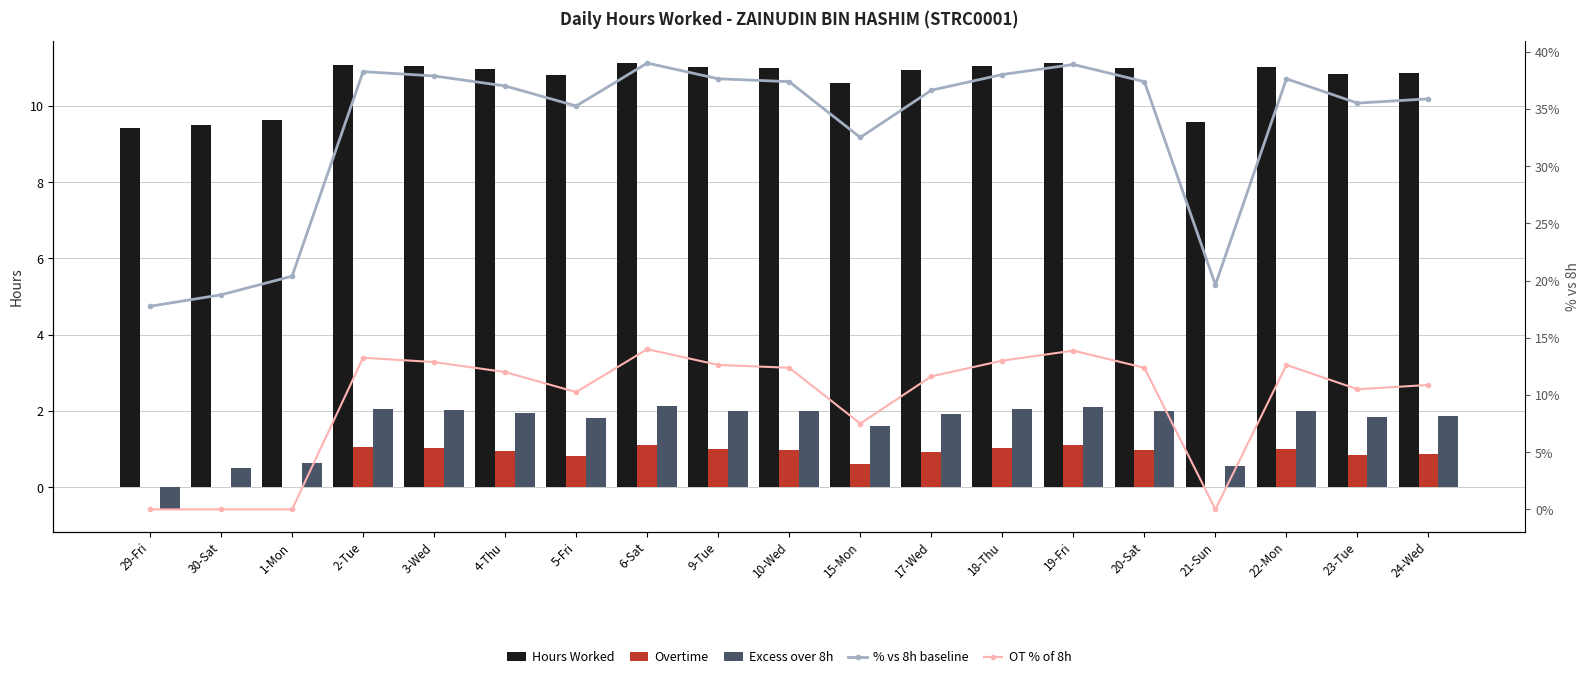

What is the sum of all % vs 8h baseline values?

631.2